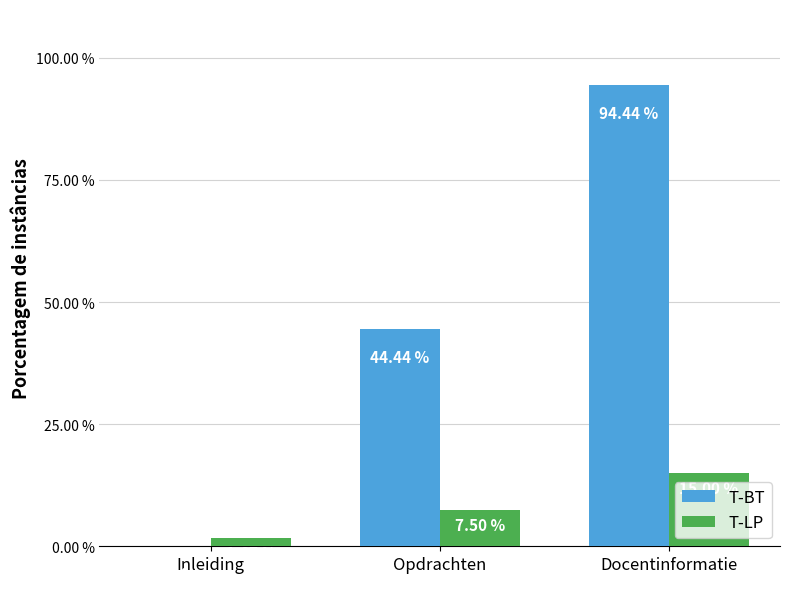

What is the sum of all T-BT values?

138.9